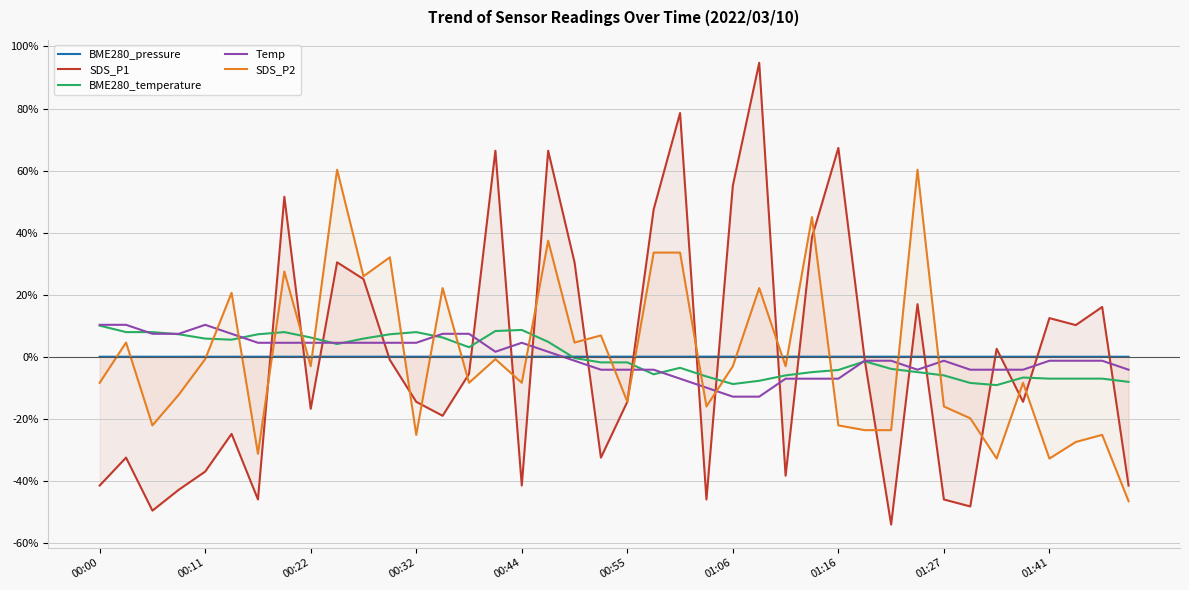

The SDS_P2 series shows -25.2 at 38. True or false?

True